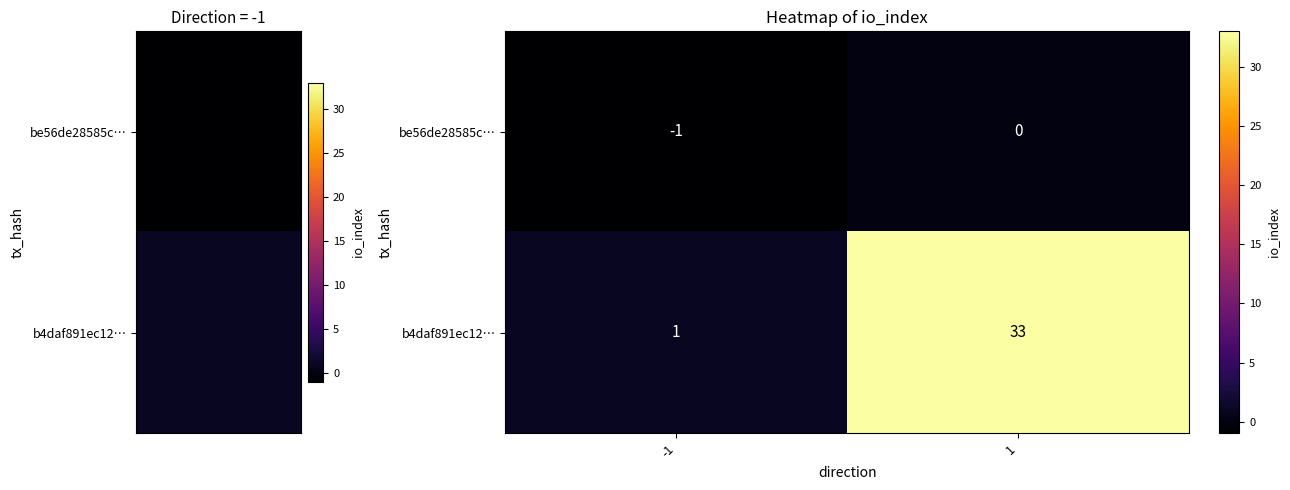

Reading left to right, extract all data points from this chart.

be56de28585c…: -1	0
b4daf891ec12…: 1	33